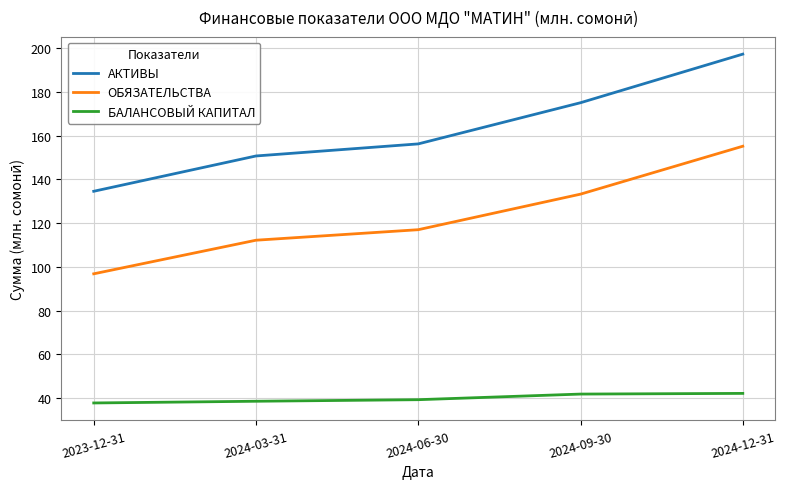

What is the smallest value displayed?

37.7